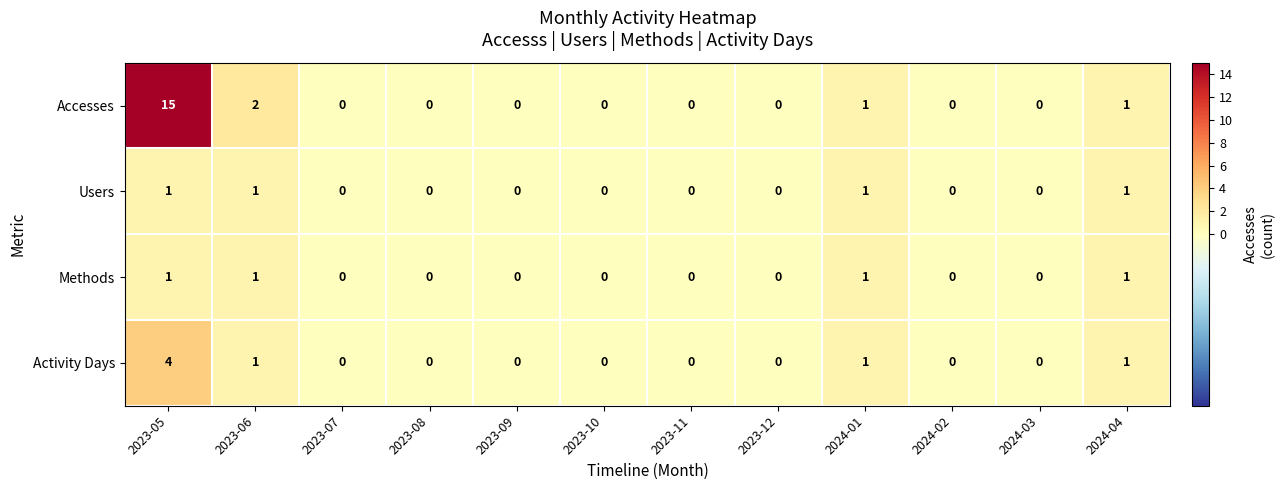

The value of Methods at 2023-05 is 2. True or false?

False